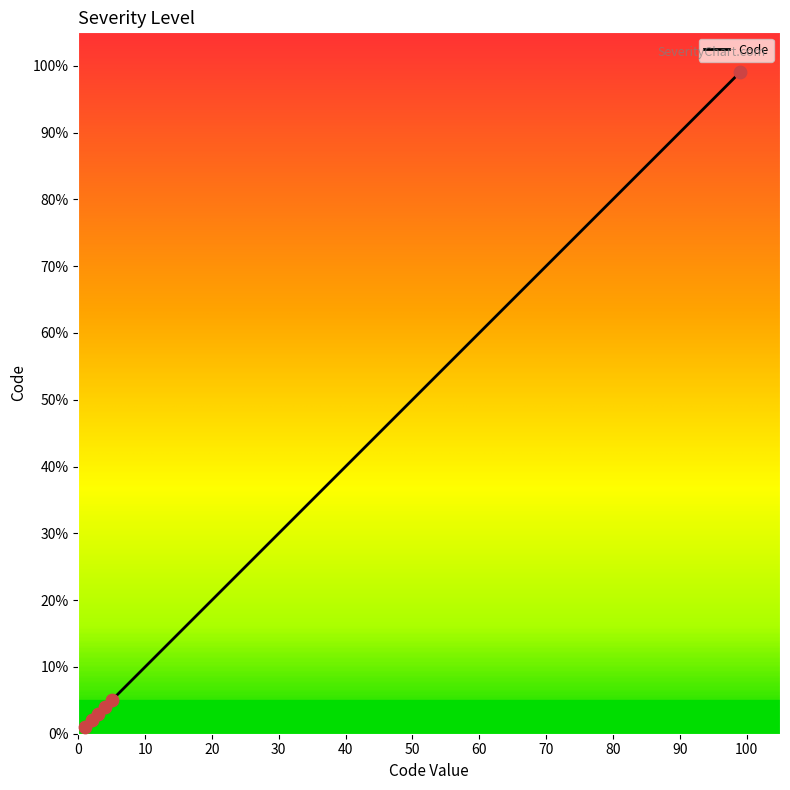

What is the greatest value displayed?

99